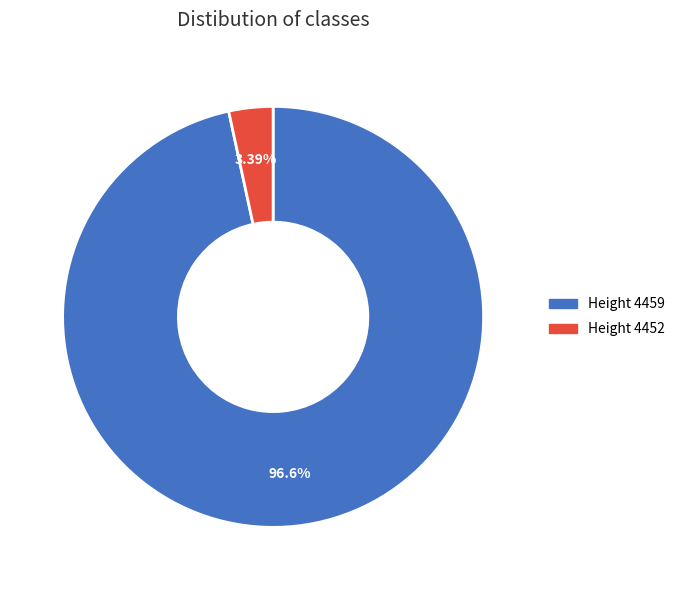

How many segments does this pie chart have?

2